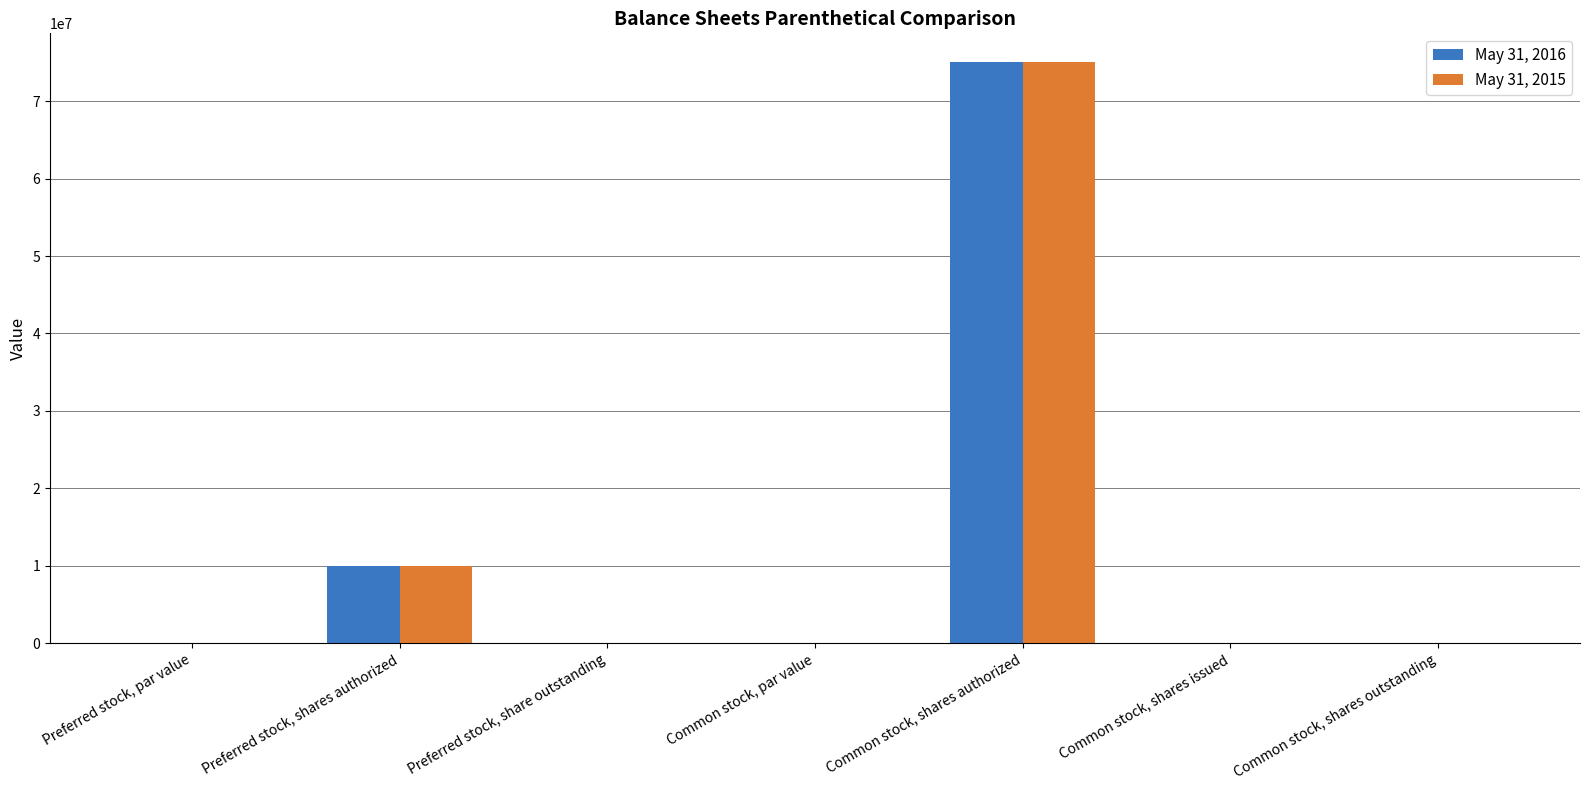

Is the value of May 31, 2016 at Common stock, shares outstanding greater than the value of May 31, 2015 at Preferred stock, shares authorized?

No